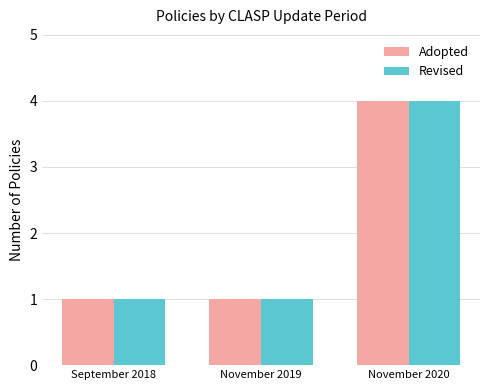

What is the maximum value shown in the chart?

4